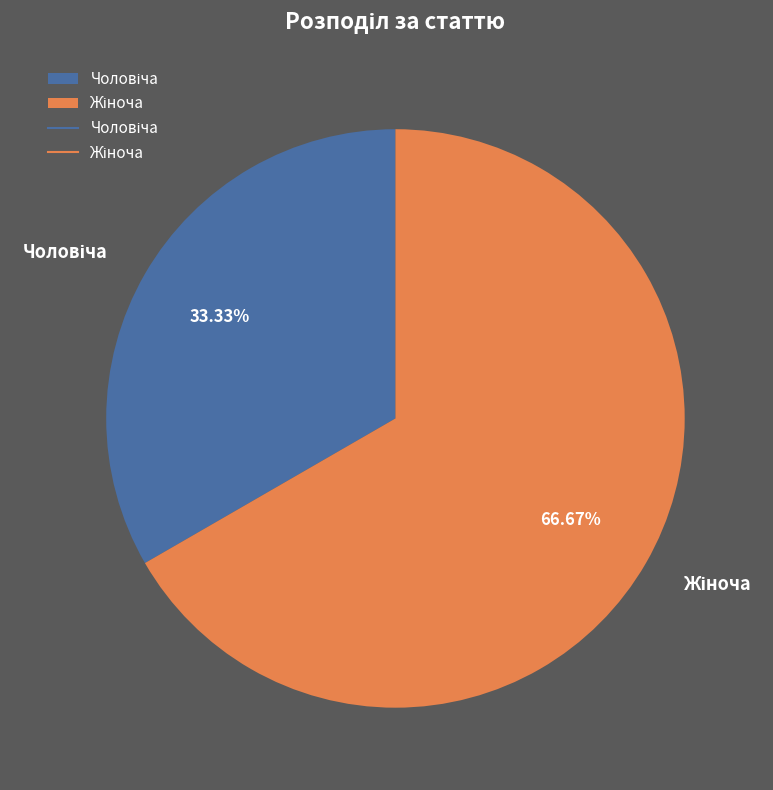

Is there a majority slice in this chart?

Yes